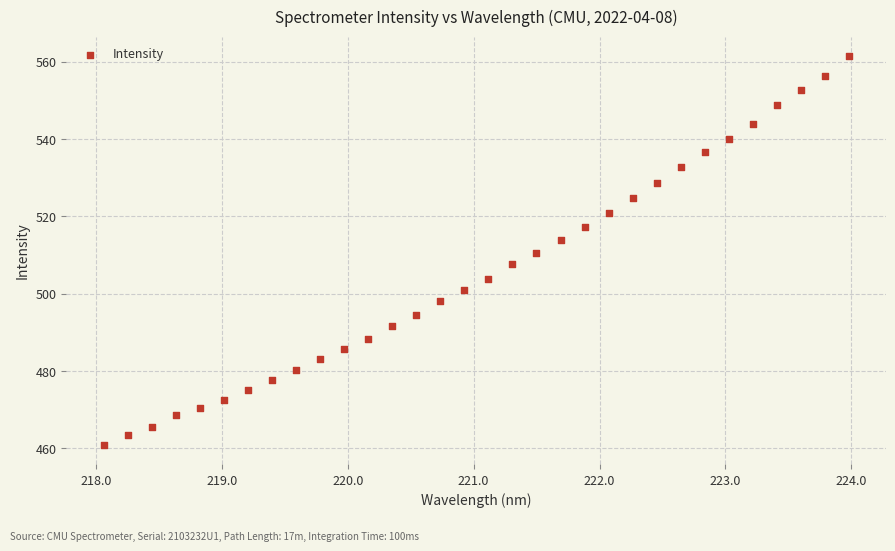

What is the range of X values (max minus min)?

5.9